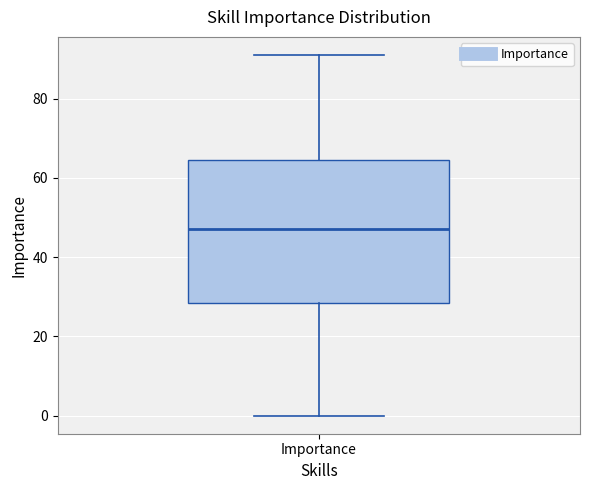

Read this box plot against the y-axis: the position of the median line, the range covered by the box, and the ends of both whiskers. The values are not printed on the chart, so give them approximately, as read against the axis.

median 48, box 28 to 64, whiskers 0 to 92